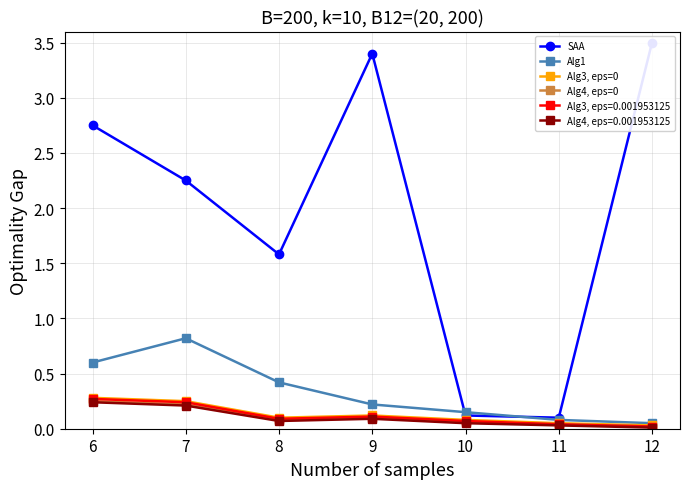

Which category has the lowest value across all series?

12